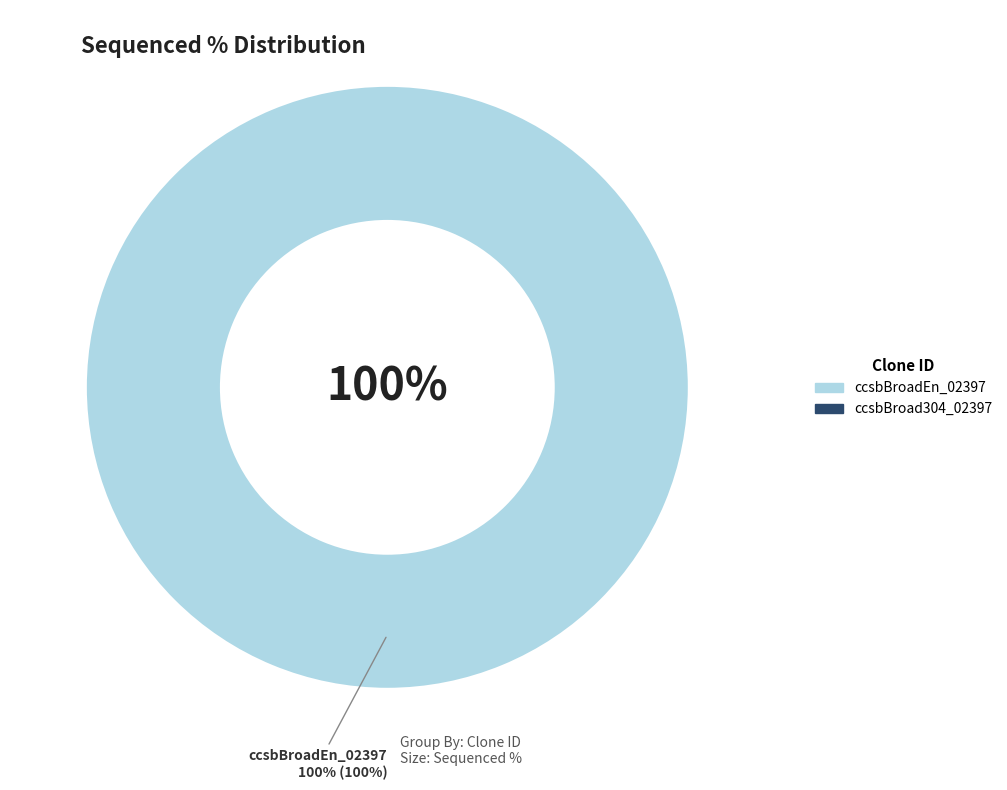

Count the number of slices in the pie.

2